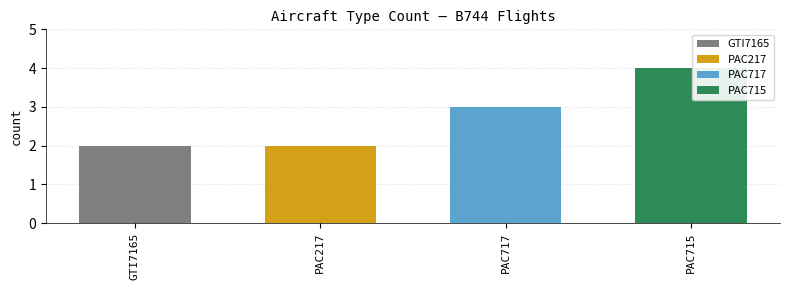

Does the chart contain stacked bars?

No